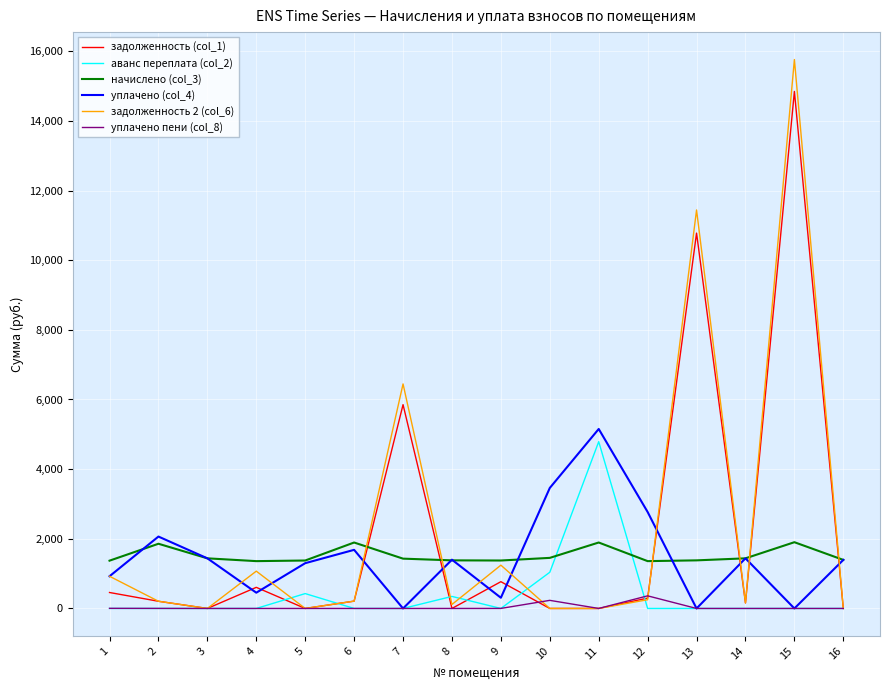

After their last crossing, which series has the higher values: аванс переплата (col_2) or начислено (col_3)?

начислено (col_3)